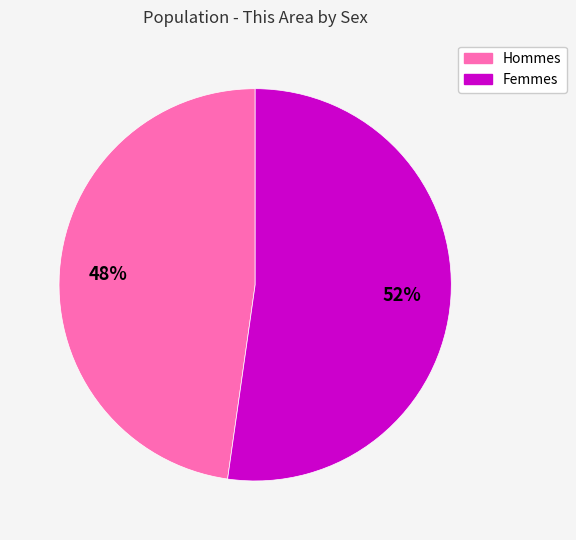

To the nearest percent, what is the difference between the largest and smallest slice percentages?

4%